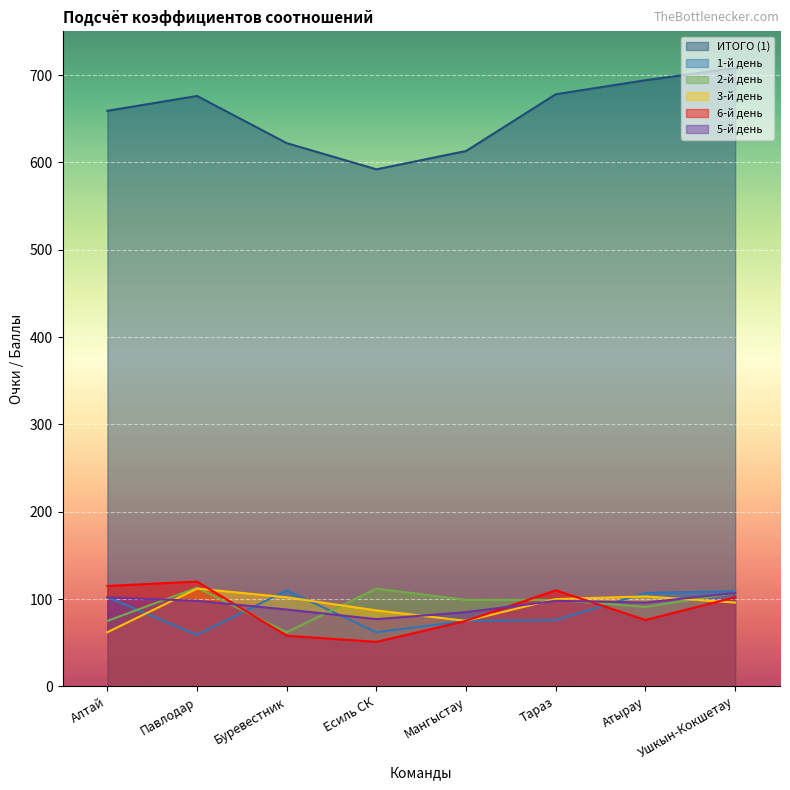

What is the difference between the 6-й день values at Ушкын-Кокшетау and Тараз?

8